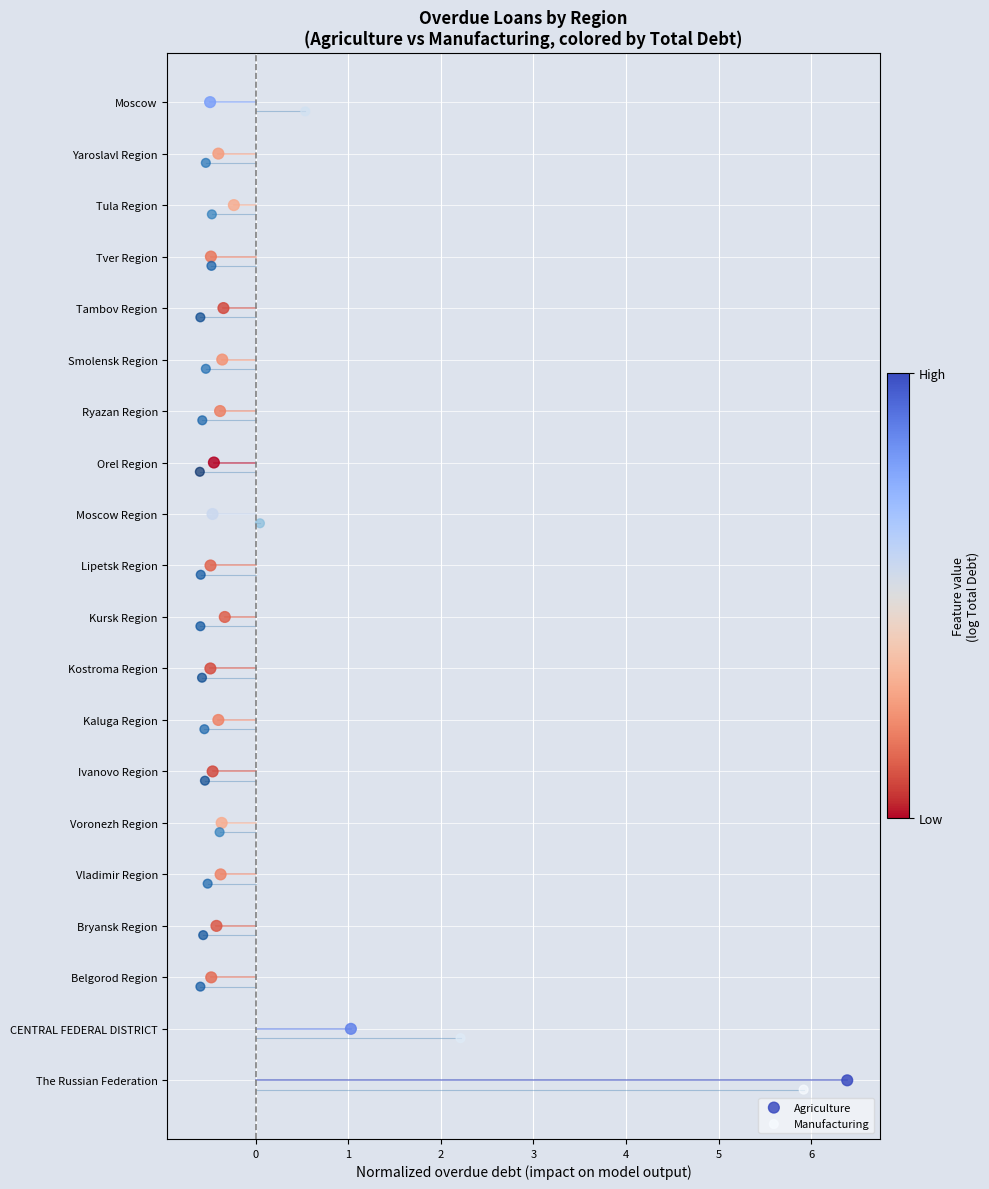

Which series contains the highest Y value?

Agriculture